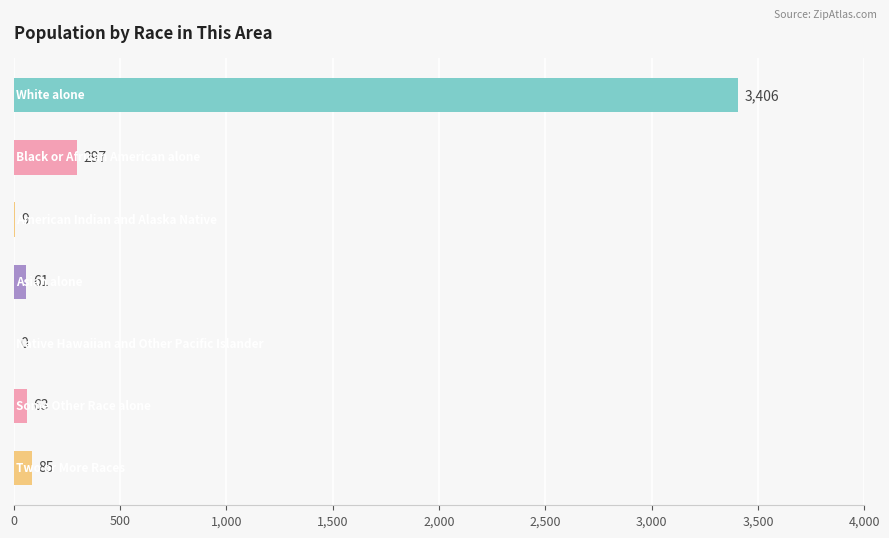

What is the greatest value displayed?

3406